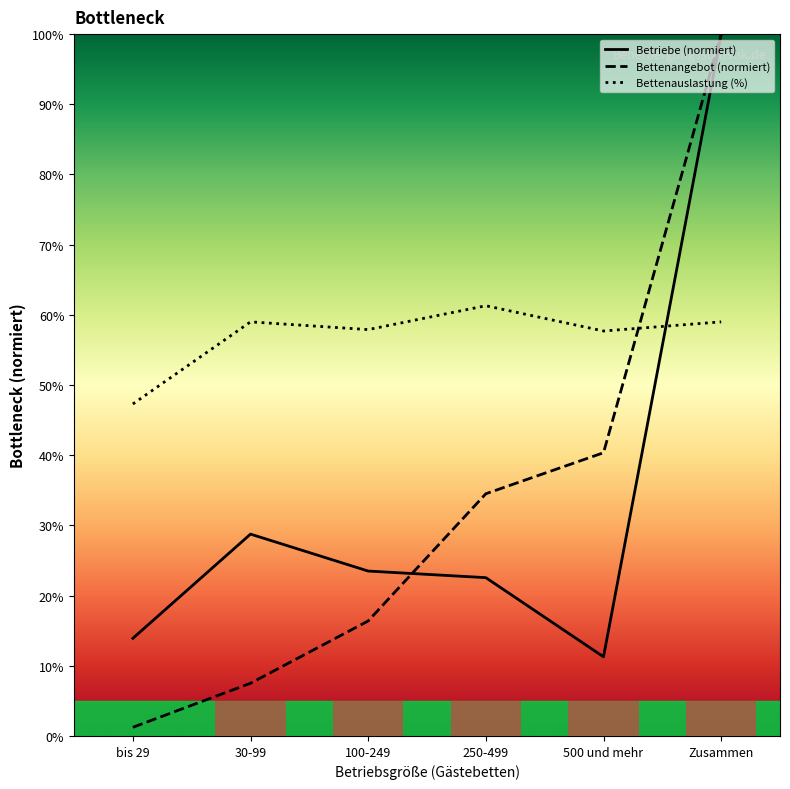

Is it true that Betriebe (Anzahl) equals 21.8 at bis 29?

False